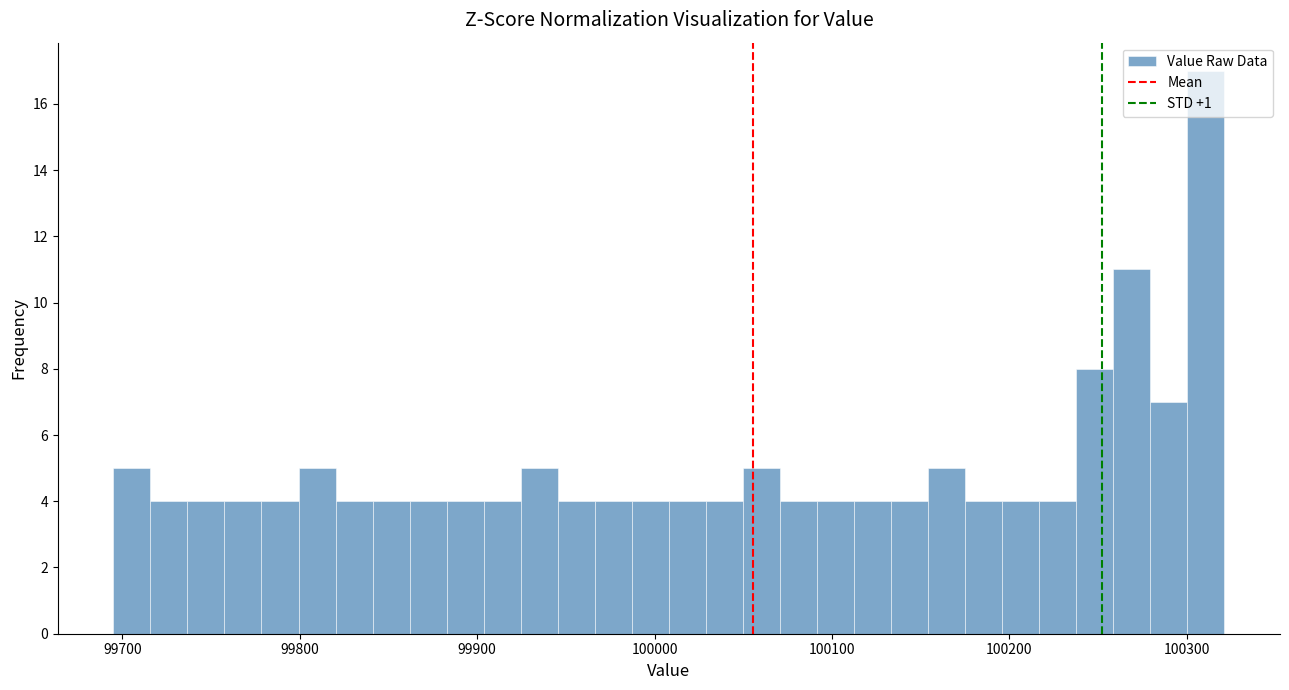

Around what value on the x-axis is the tallest bar? Give the approximate position of its centre, as read against the axis.

100310